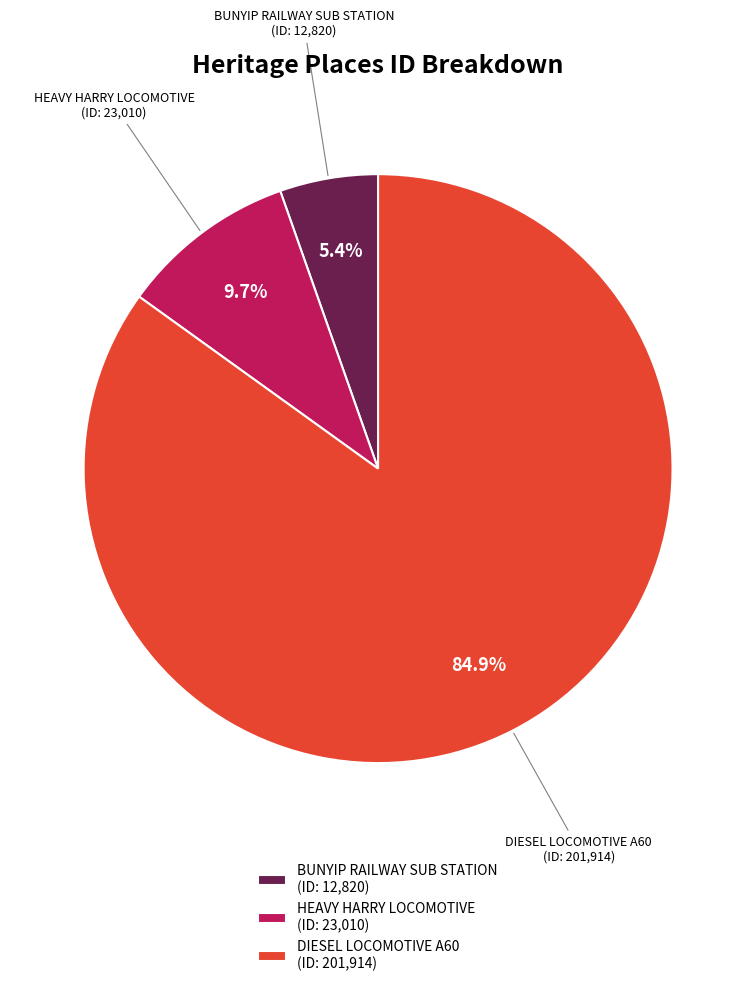

Rank the categories by value from lowest to highest.

BUNYIP RAILWAY SUB STATION, HEAVY HARRY LOCOMOTIVE, DIESEL LOCOMOTIVE A60